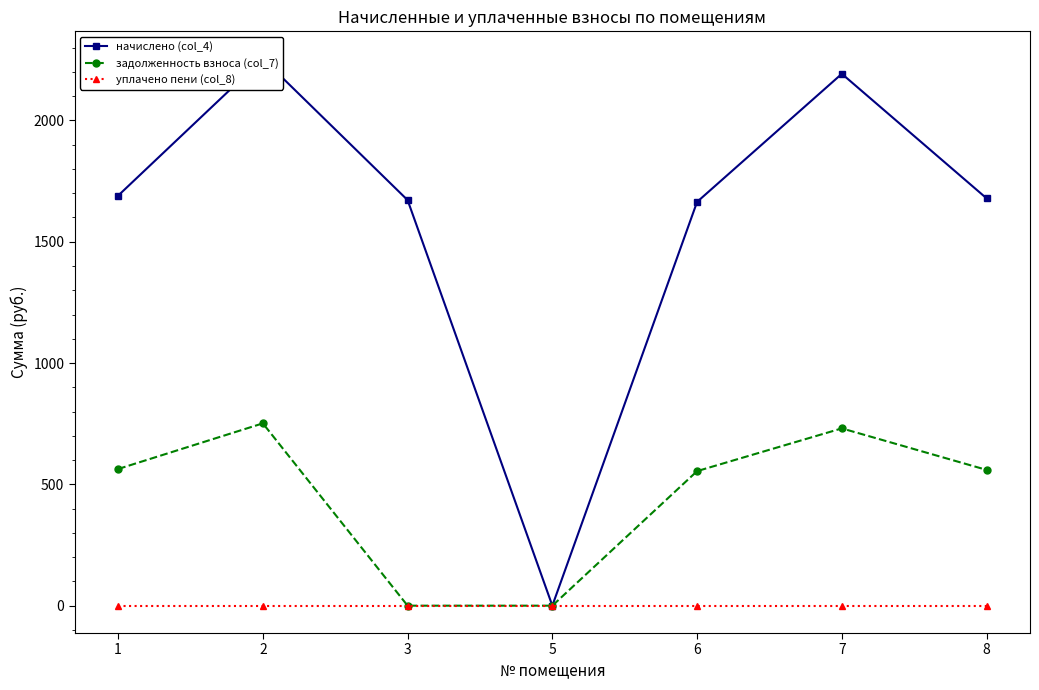

Reading left to right, transcribe all the data shown in this chart.

начислено (col_4): 1690.0	2254.6	1671.7	0.0	1664.4	2192.3	1679.0
задолженность взноса (col_7): 563.3	751.5	0.0	0.0	554.6	730.8	559.7
уплачено пени (col_8): 0.0	0.0	0.0	0.0	0.0	0.0	0.0